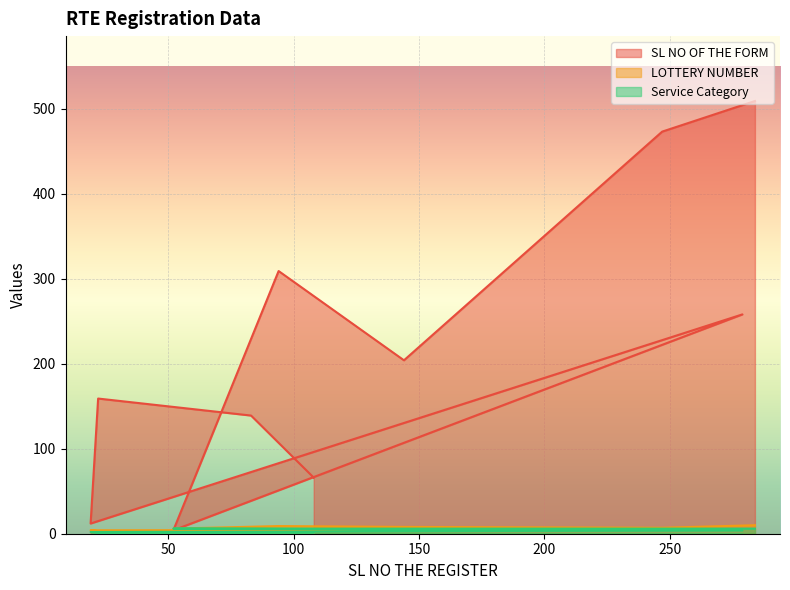

The SL NO OF THE FORM series shows 139 at 83. True or false?

True